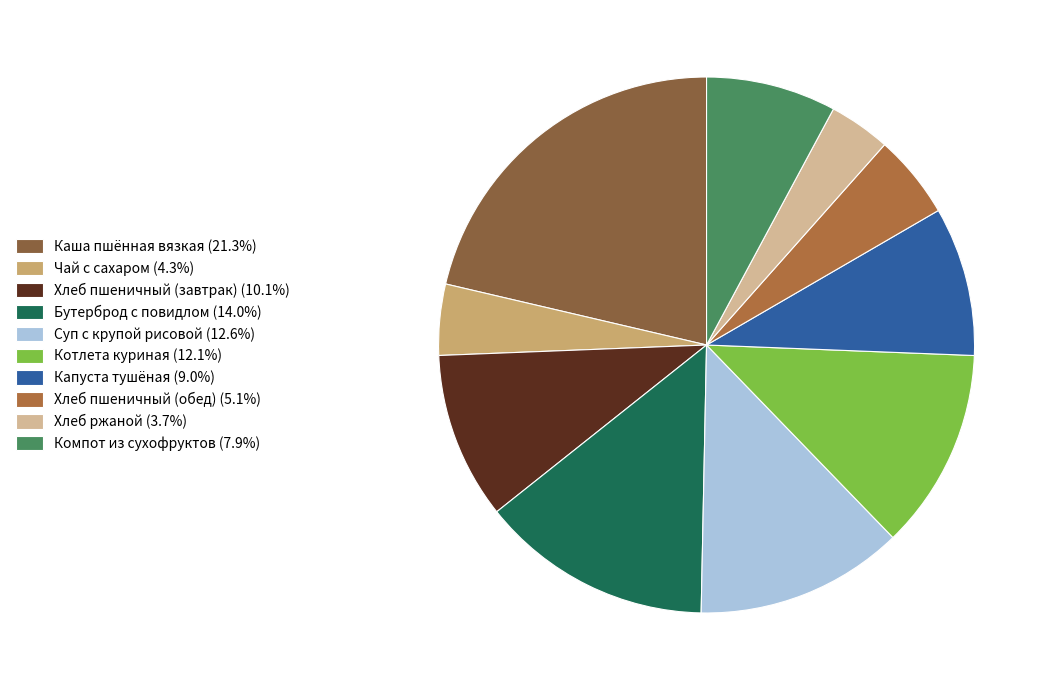

Is there a majority slice in this chart?

No